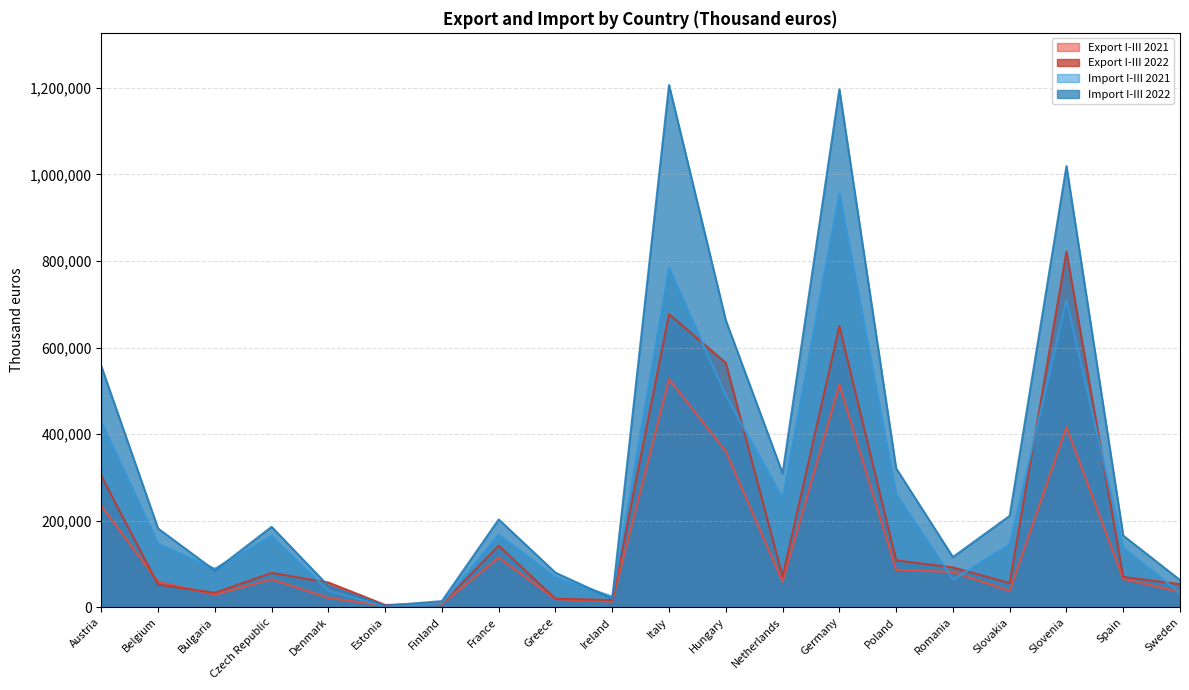

How many values in the Export I-III 2021 series are below 64489?

10